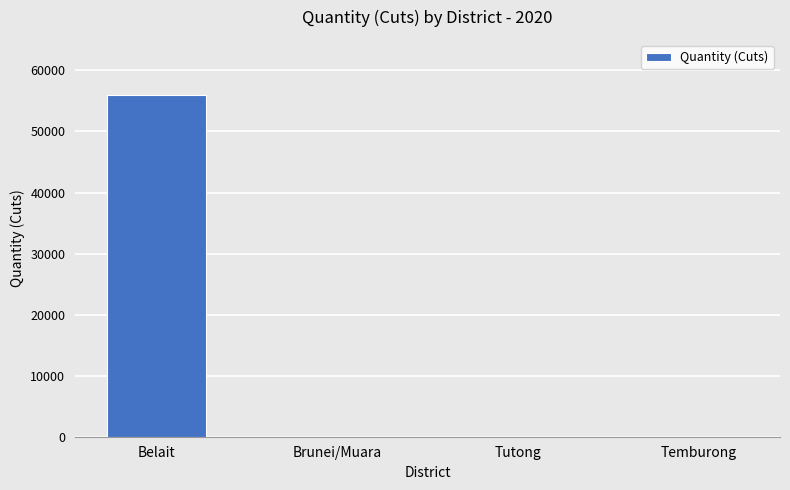

The value at Temburong is 0. True or false?

True